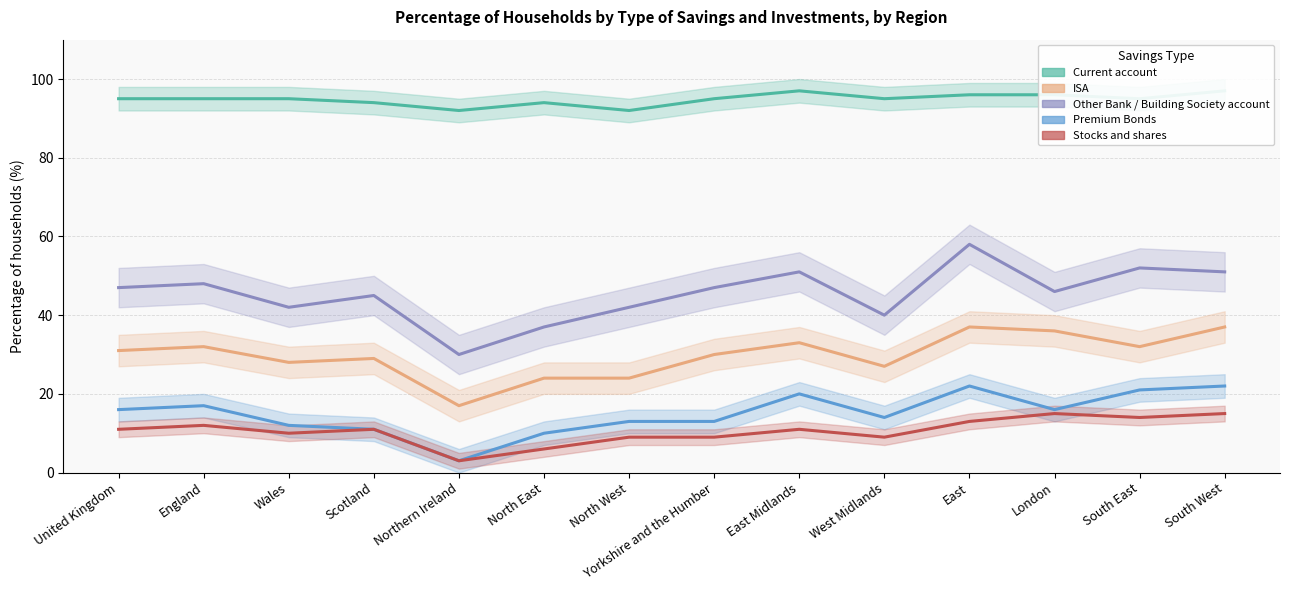

Rank the categories by Other Bank / Building Society account value from highest to lowest.

East, South East, East Midlands, South West, England, United Kingdom, Yorkshire and the Humber, London, Scotland, Wales, North West, West Midlands, North East, Northern Ireland